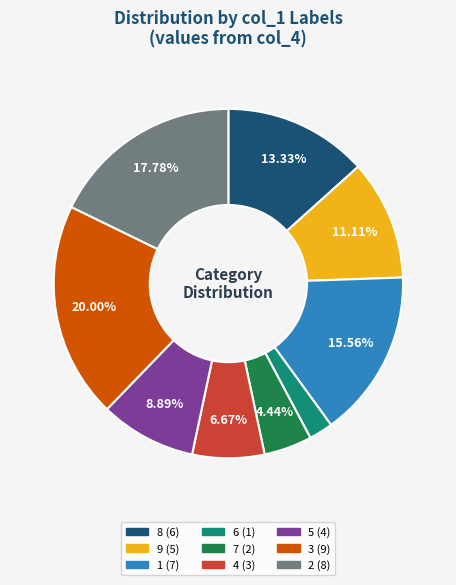

Is there a majority slice in this chart?

No